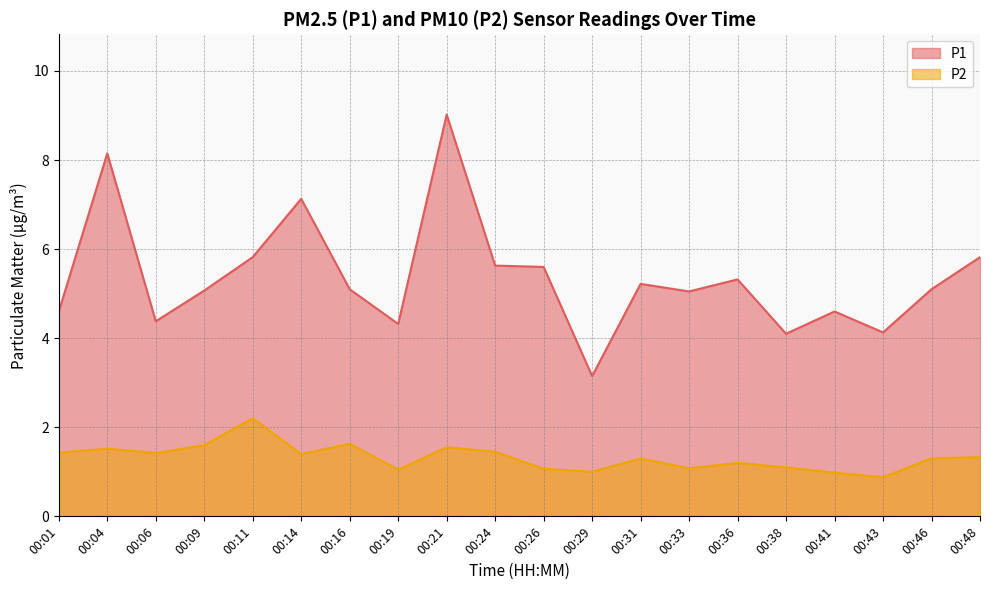

Which series has the widest spread of values?

P1